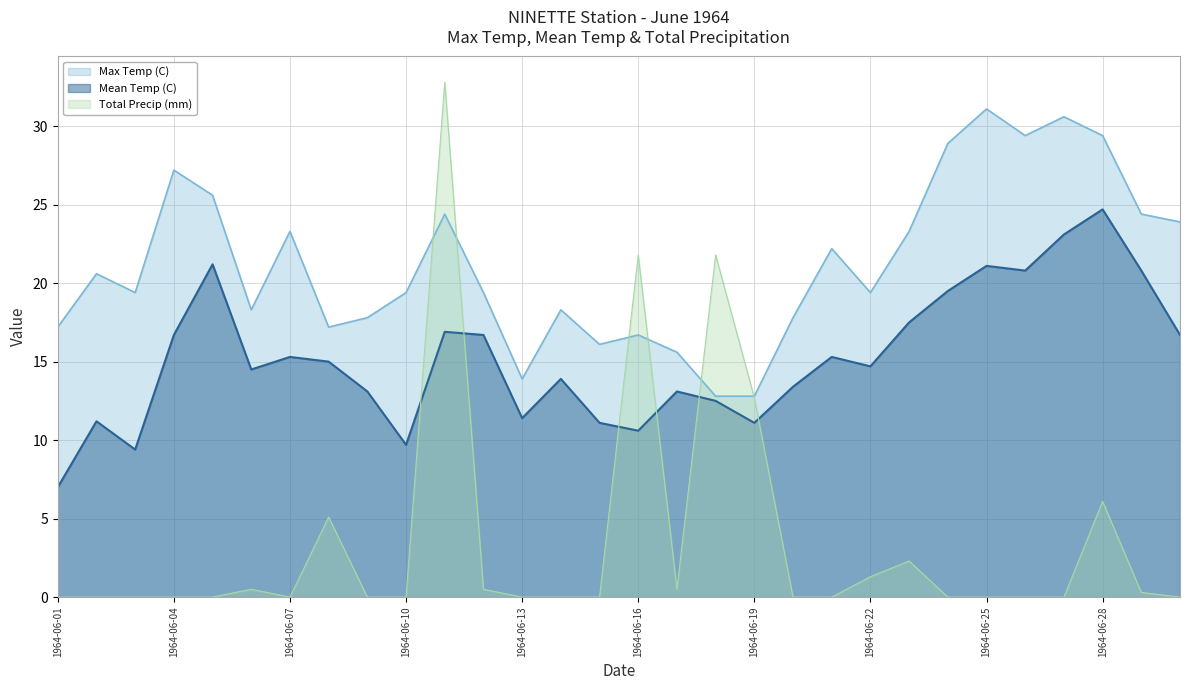

Reading left to right, list all the values displayed in this chart.

Max Temp (C): 1964-06-01=17.2	1964-06-02=20.6	1964-06-03=19.4	1964-06-04=27.2	1964-06-05=25.6	1964-06-06=18.3	1964-06-07=23.3	1964-06-08=17.2	1964-06-09=17.8	1964-06-10=19.4	1964-06-11=24.4	1964-06-12=19.4	1964-06-13=13.9	1964-06-14=18.3	1964-06-15=16.1	1964-06-16=16.7	1964-06-17=15.6	1964-06-18=12.8	1964-06-19=12.8	1964-06-20=17.8	1964-06-21=22.2	1964-06-22=19.4	1964-06-23=23.3	1964-06-24=28.9	1964-06-25=31.1	1964-06-26=29.4	1964-06-27=30.6	1964-06-28=29.4	1964-06-29=24.4	1964-06-30=23.9
Mean Temp (C): 1964-06-01=7.0	1964-06-02=11.2	1964-06-03=9.4	1964-06-04=16.7	1964-06-05=21.2	1964-06-06=14.5	1964-06-07=15.3	1964-06-08=15.0	1964-06-09=13.1	1964-06-10=9.7	1964-06-11=16.9	1964-06-12=16.7	1964-06-13=11.4	1964-06-14=13.9	1964-06-15=11.1	1964-06-16=10.6	1964-06-17=13.1	1964-06-18=12.5	1964-06-19=11.1	1964-06-20=13.4	1964-06-21=15.3	1964-06-22=14.7	1964-06-23=17.5	1964-06-24=19.5	1964-06-25=21.1	1964-06-26=20.8	1964-06-27=23.1	1964-06-28=24.7	1964-06-29=20.8	1964-06-30=16.7
Total Precip (mm): 1964-06-01=0.0	1964-06-02=0.0	1964-06-03=0.0	1964-06-04=0.0	1964-06-05=0.0	1964-06-06=0.5	1964-06-07=0.0	1964-06-08=5.1	1964-06-09=0.0	1964-06-10=0.0	1964-06-11=32.8	1964-06-12=0.5	1964-06-13=0.0	1964-06-14=0.0	1964-06-15=0.0	1964-06-16=21.8	1964-06-17=0.5	1964-06-18=21.8	1964-06-19=12.7	1964-06-20=0.0	1964-06-21=0.0	1964-06-22=1.3	1964-06-23=2.3	1964-06-24=0.0	1964-06-25=0.0	1964-06-26=0.0	1964-06-27=0.0	1964-06-28=6.1	1964-06-29=0.3	1964-06-30=0.0